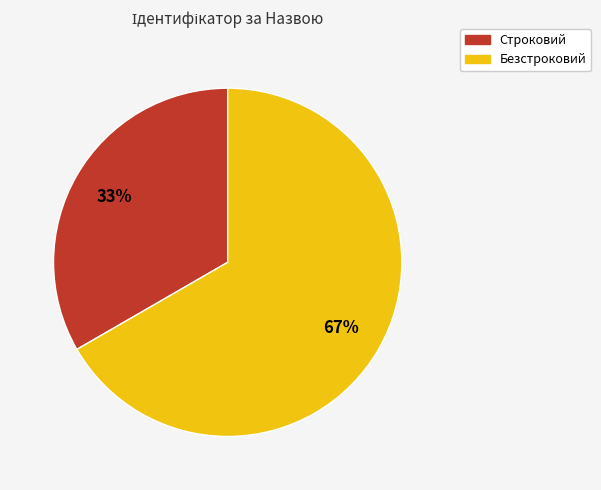

To the nearest percent, what is the combined percentage of Безстроковий and Строковий?

100%